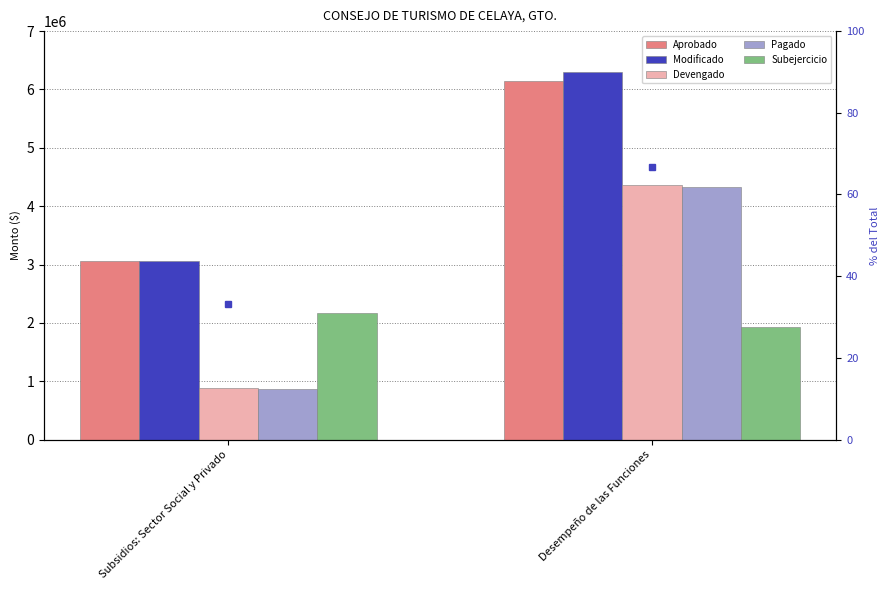

What are all the series names shown in the legend?

Aprobado, Modificado, Devengado, Pagado, Subejercicio